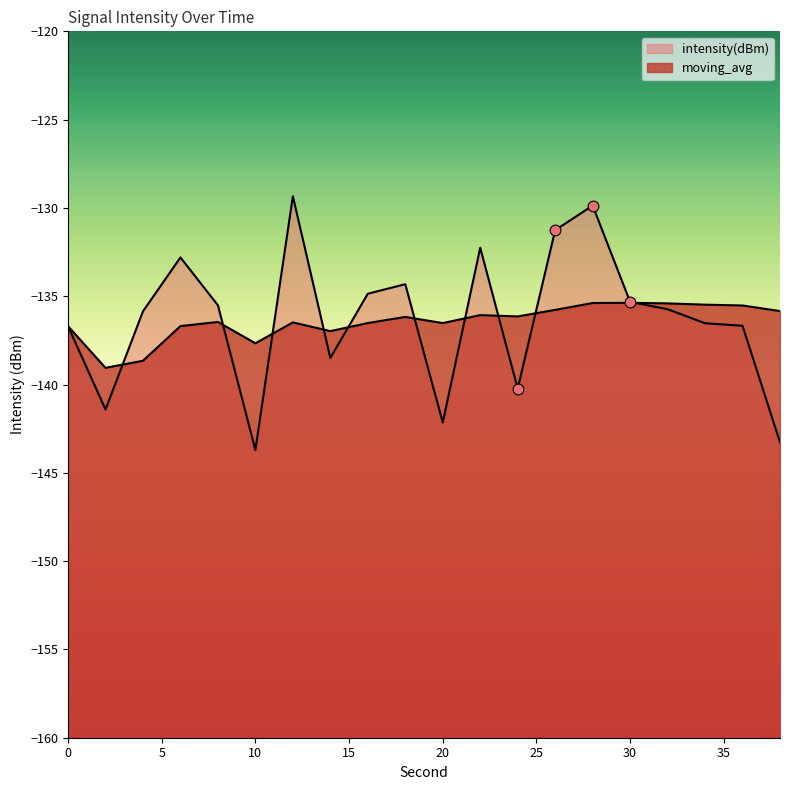

Which series reaches the minimum Y coordinate?

intensity(dBm)